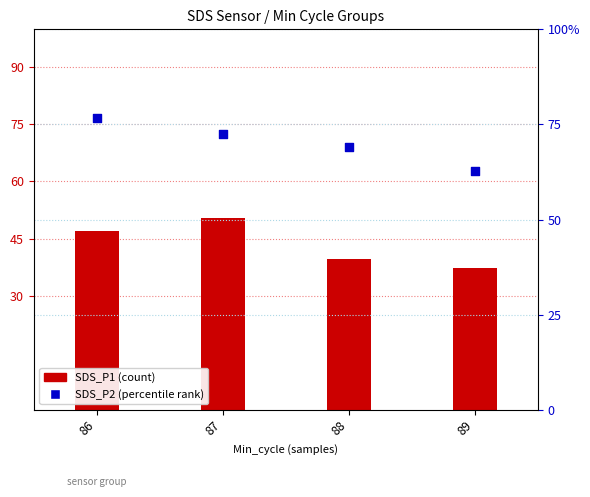

Which series has the largest total across all categories?

SDS_P2